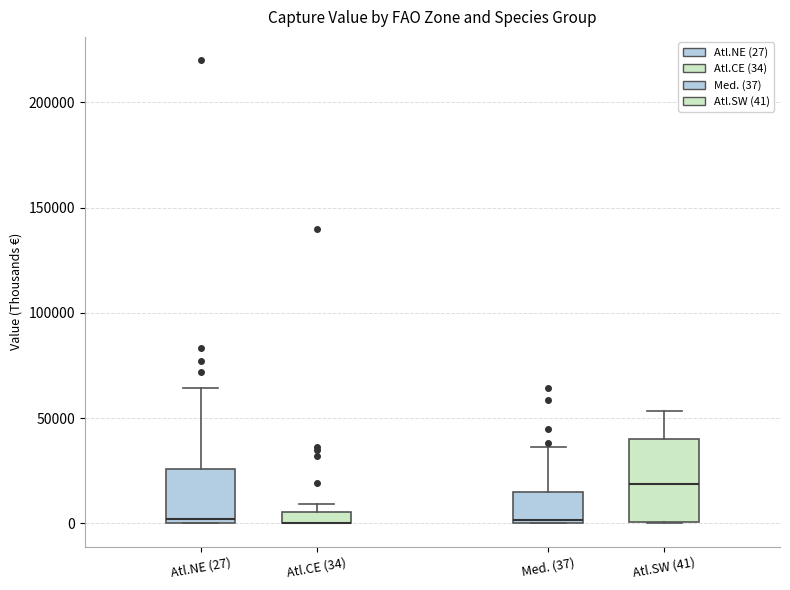

Comparing the boxes themselves (not the whiskers), which one is the tallest?

Atl.SW (41)